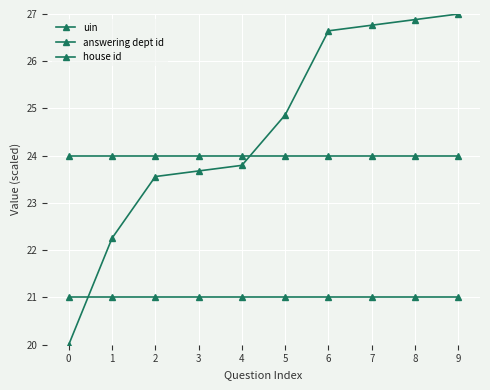

How many data points in uin are less than 24?

5